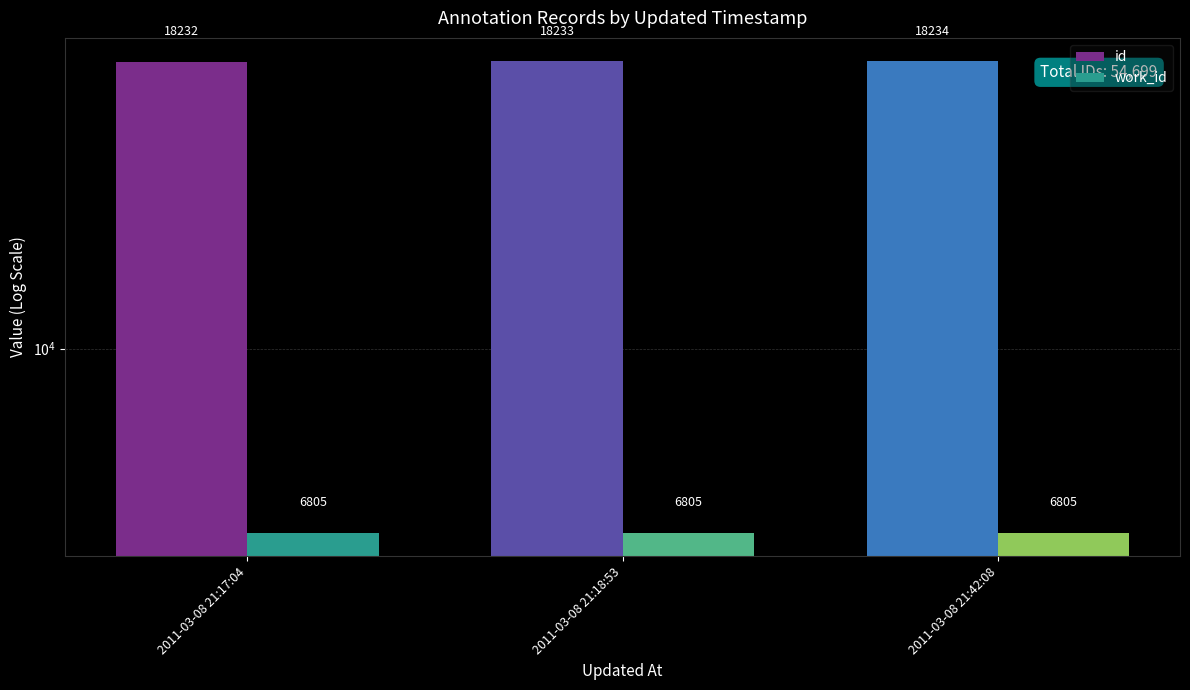

Between 2011-03-08 21:42:08 and 2011-03-08 21:18:53, which is larger?

2011-03-08 21:42:08